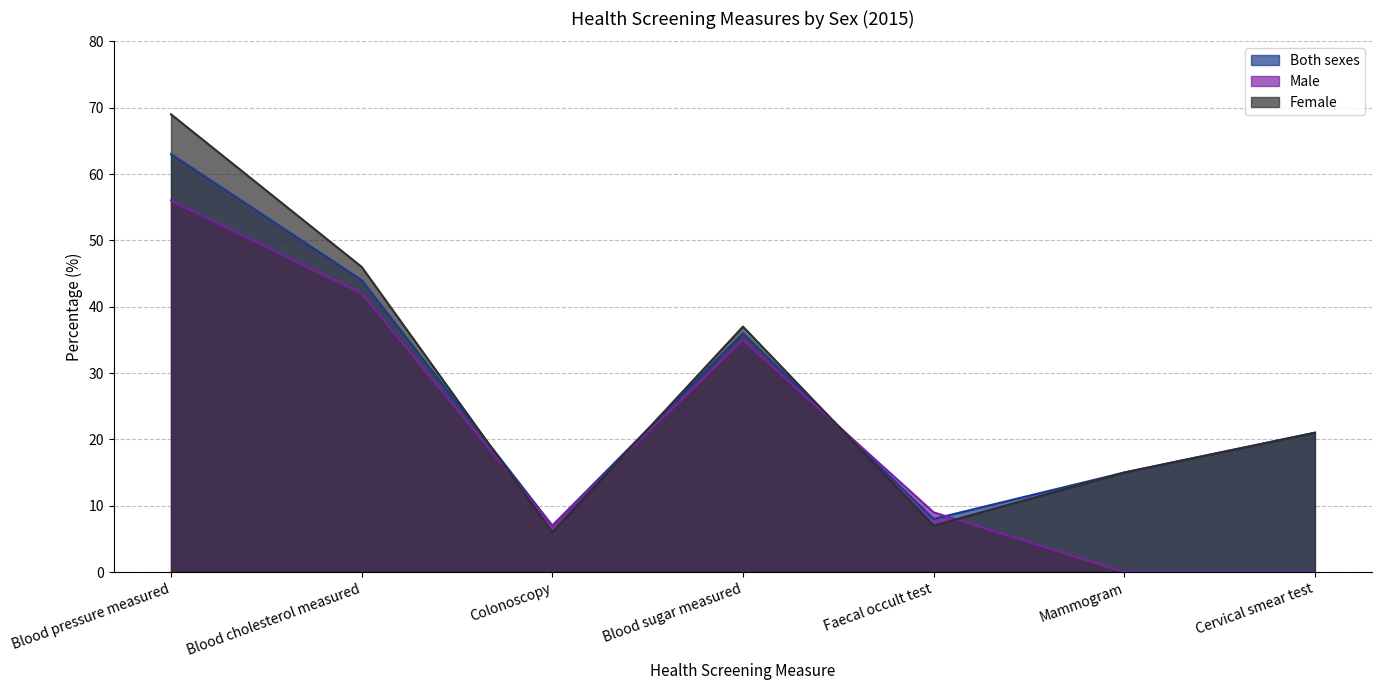

The value of Female at Blood cholesterol measured is 14. True or false?

False